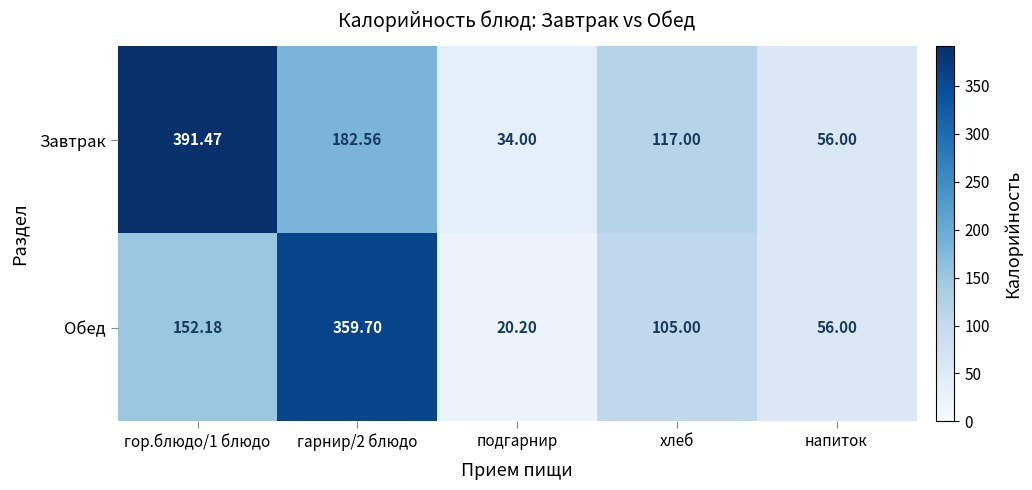

Between гарнир/2 блюдо and хлеб, which series saw the biggest shift?

Обед